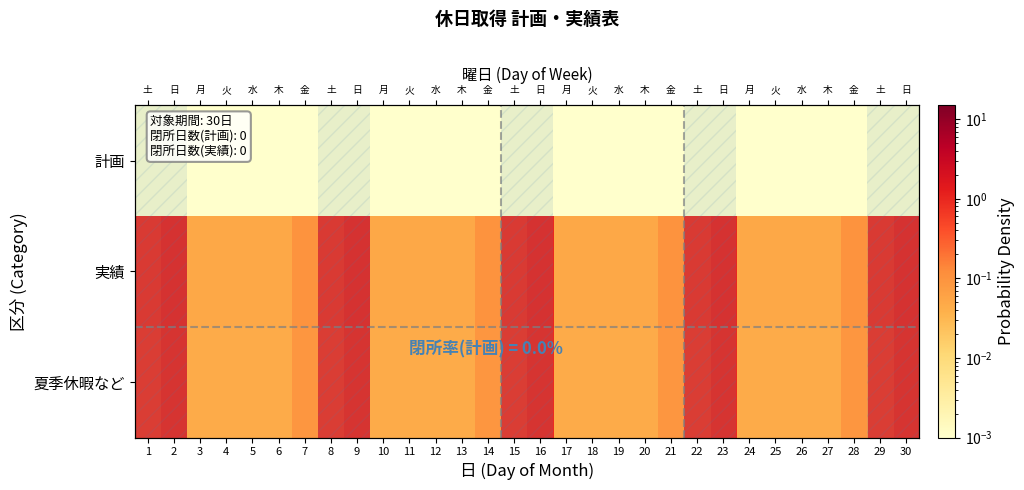

At how many categories does at least one series exceed 0?

30